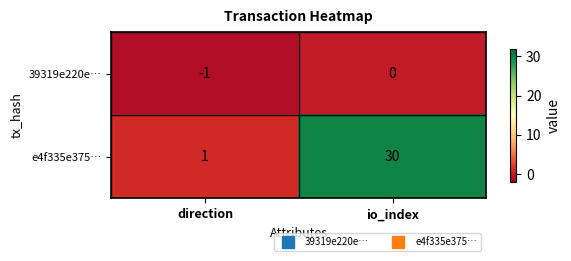

Count the number of data series in this chart.

2